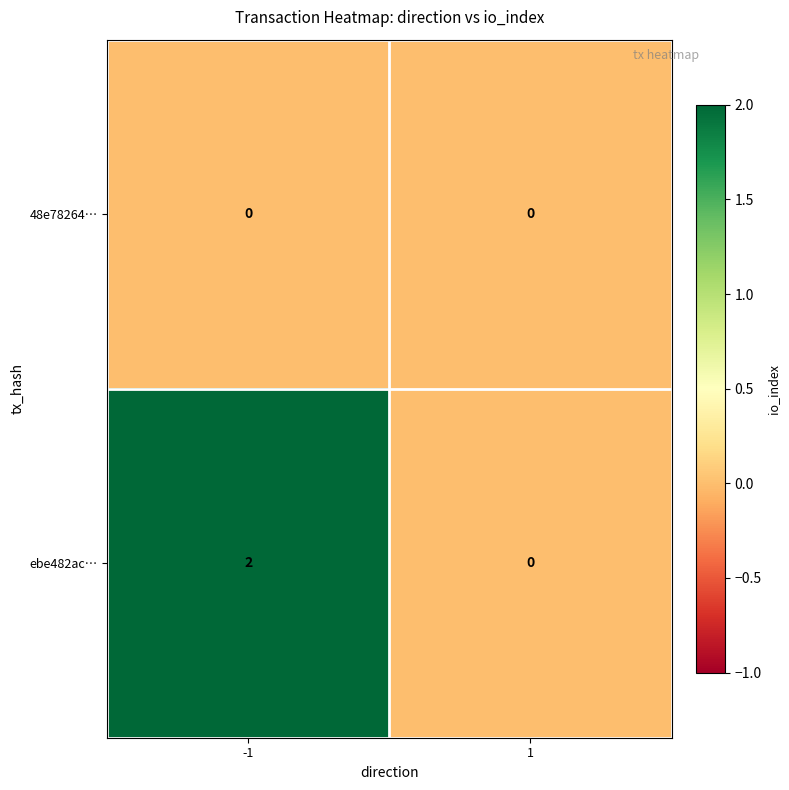

True or false: 48e78264… has a value of 0 at -1.

True